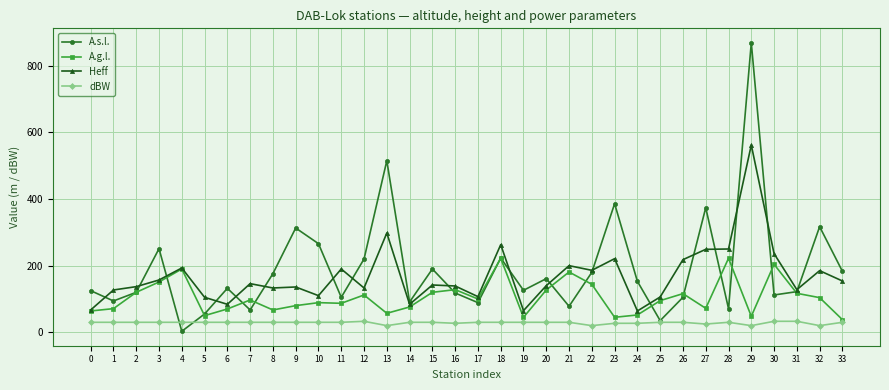

The A.s.l. series shows 183.0 at 33. True or false?

True